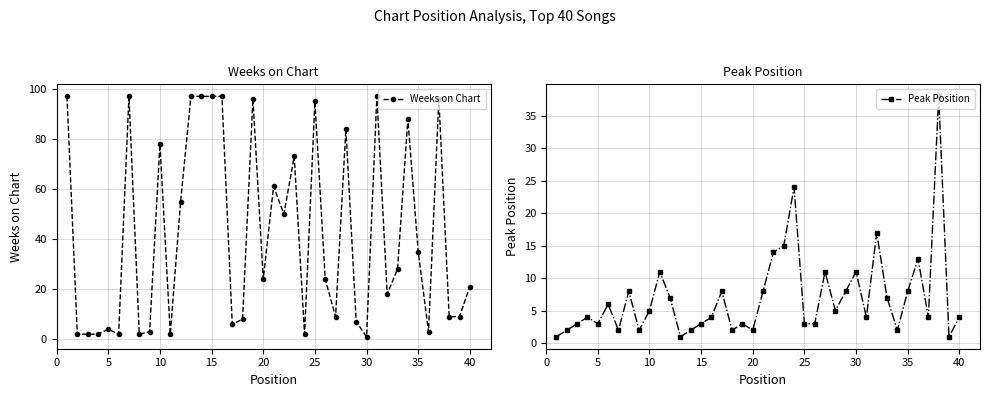

What is the maximum value for Weeks on Chart?

97